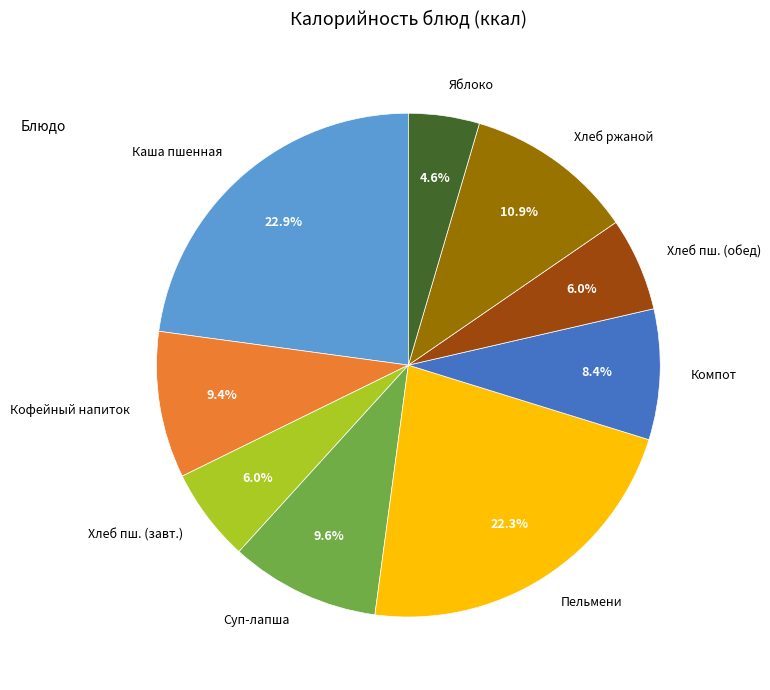

What is the largest slice in the pie chart?

Каша пшенная